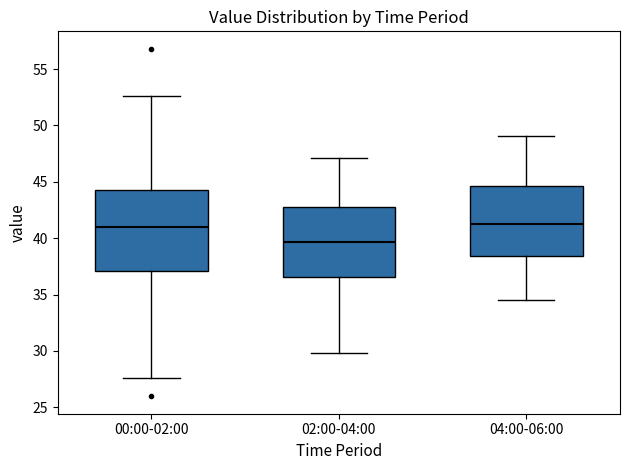

Which box has the lowest median line?

02:00-04:00